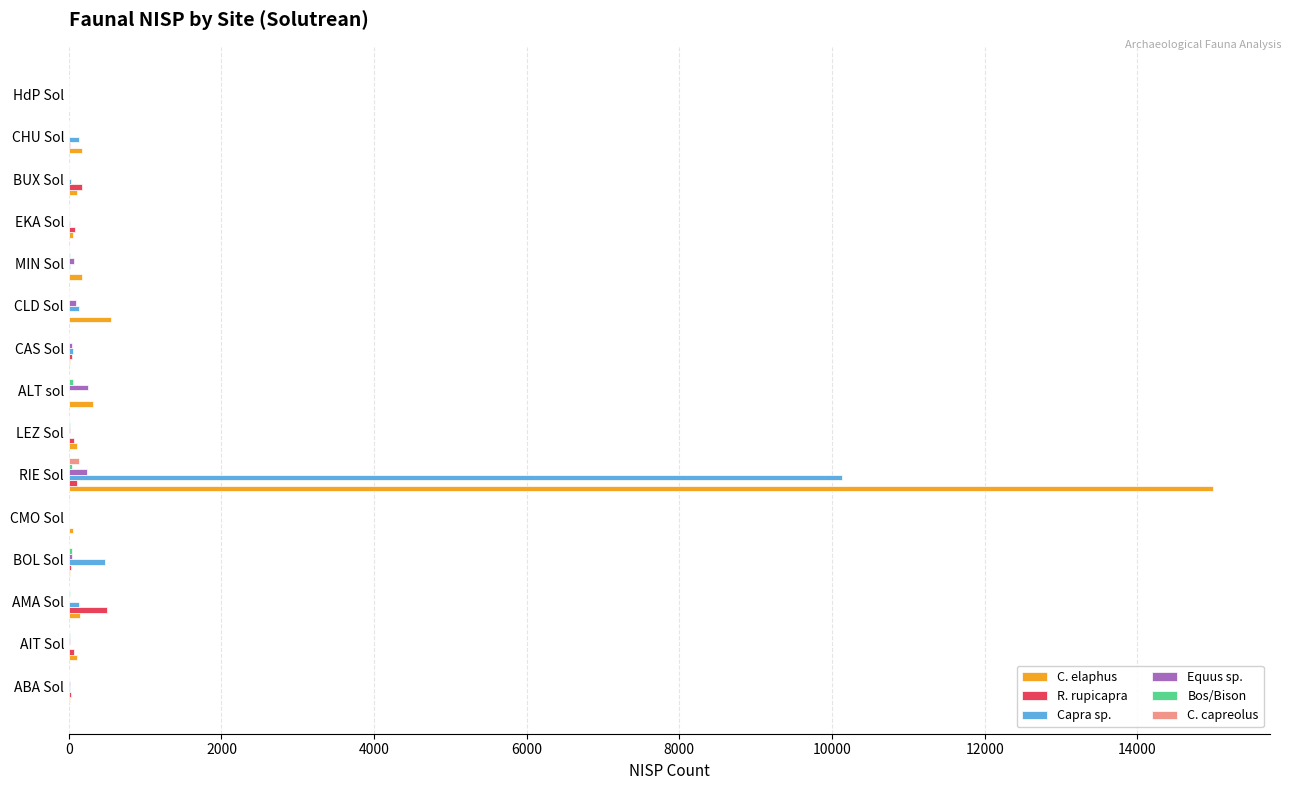

Which series has the largest total across all categories?

C. elaphus